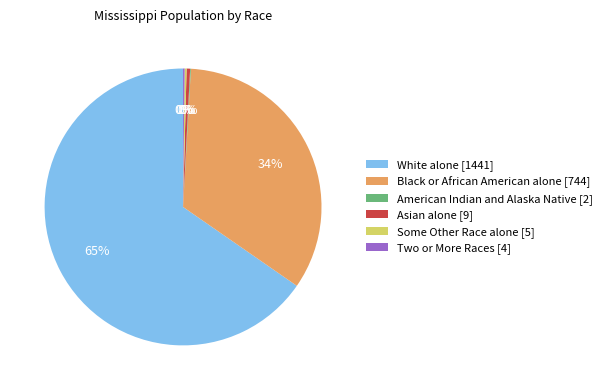

To the nearest percent, what percentage of the pie is Black or African American alone [744]?

34%